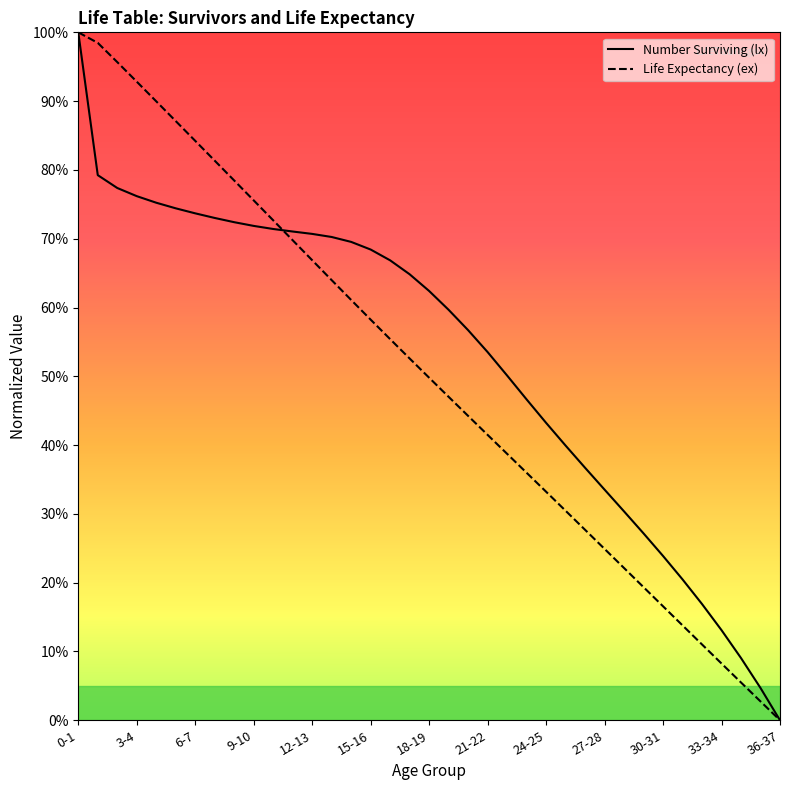

Which series has the widest spread of values?

lx